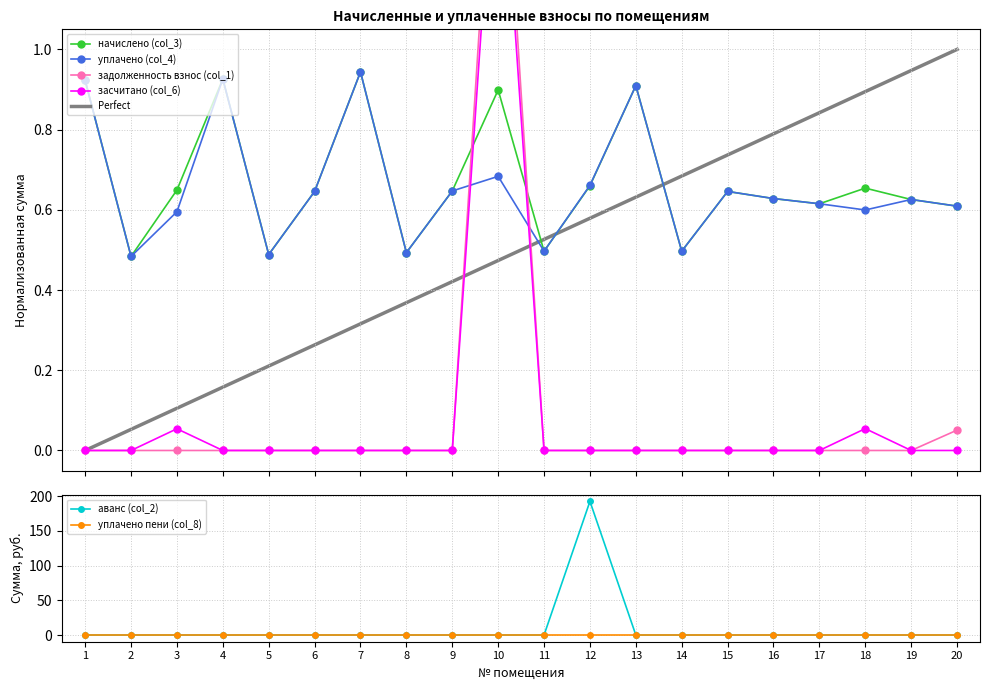

What is the approximate value of уплачено (col_4) at 19?

0.6